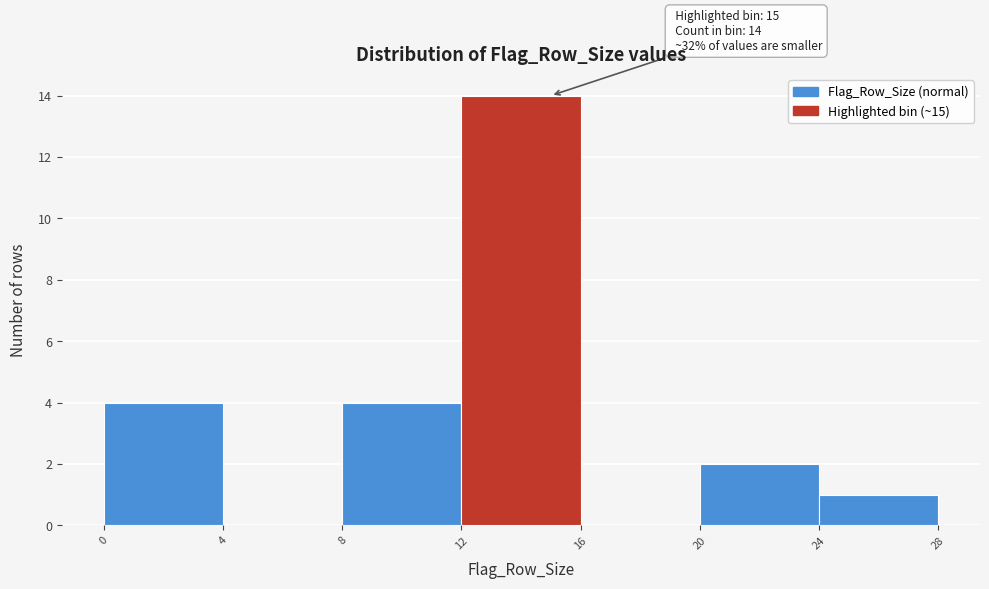

Which range on the x-axis has the tallest bar?

12 to 16